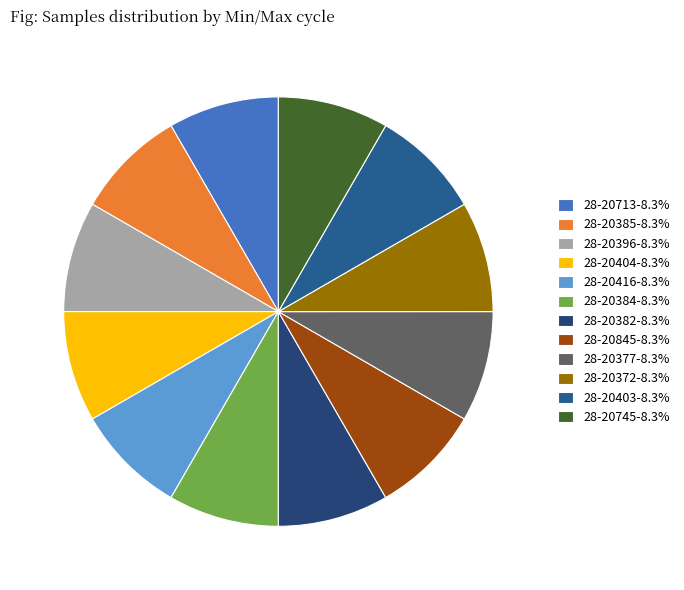

Does 28-20745 represent more than half of the total?

No